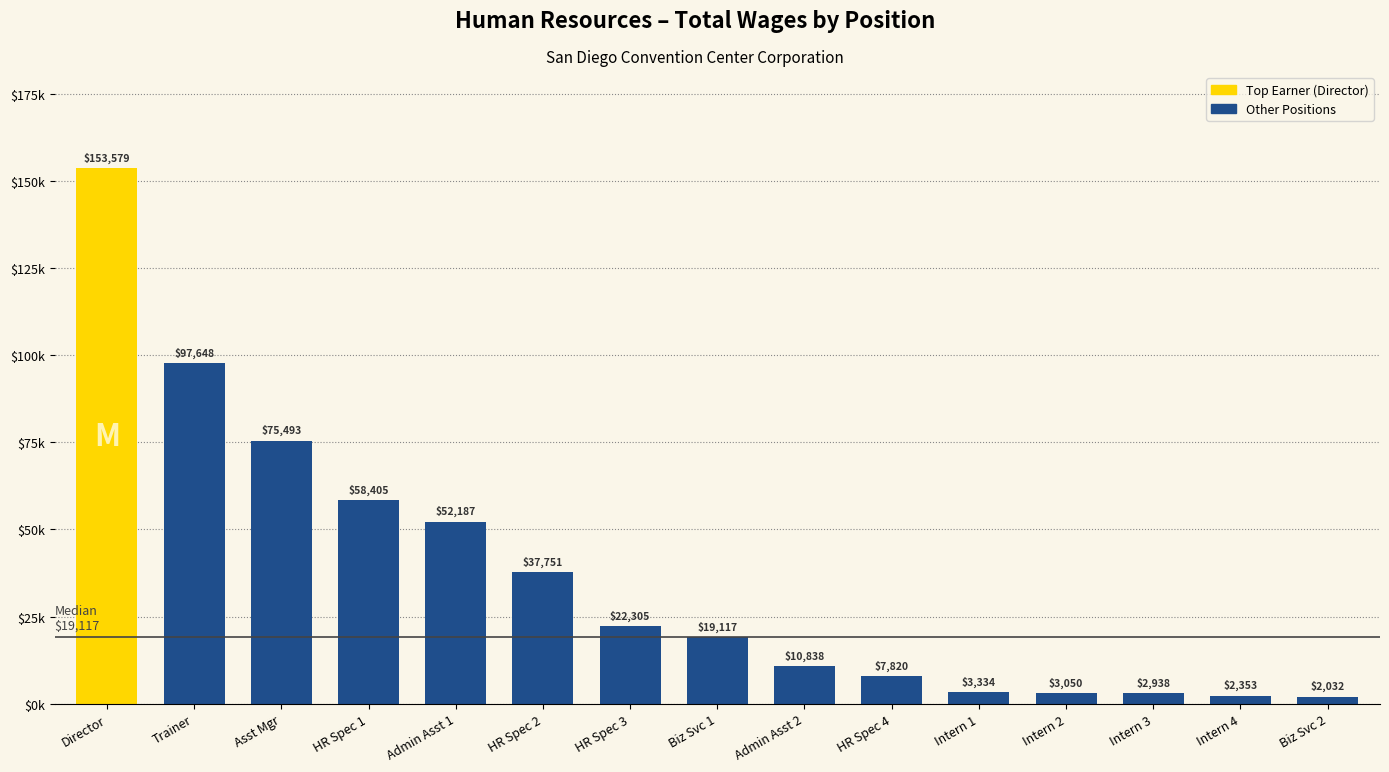

What is the sum of the values at Asst Mgr and HR Spec 2?

113244